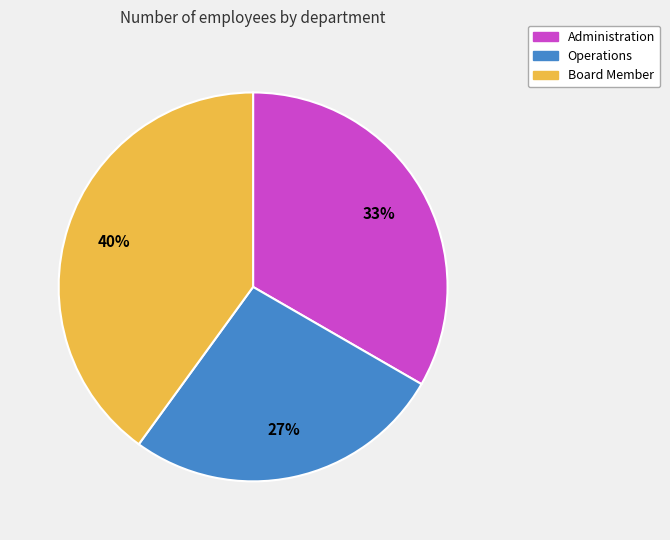

To the nearest percent, what is the difference between the largest and smallest slice percentages?

13%